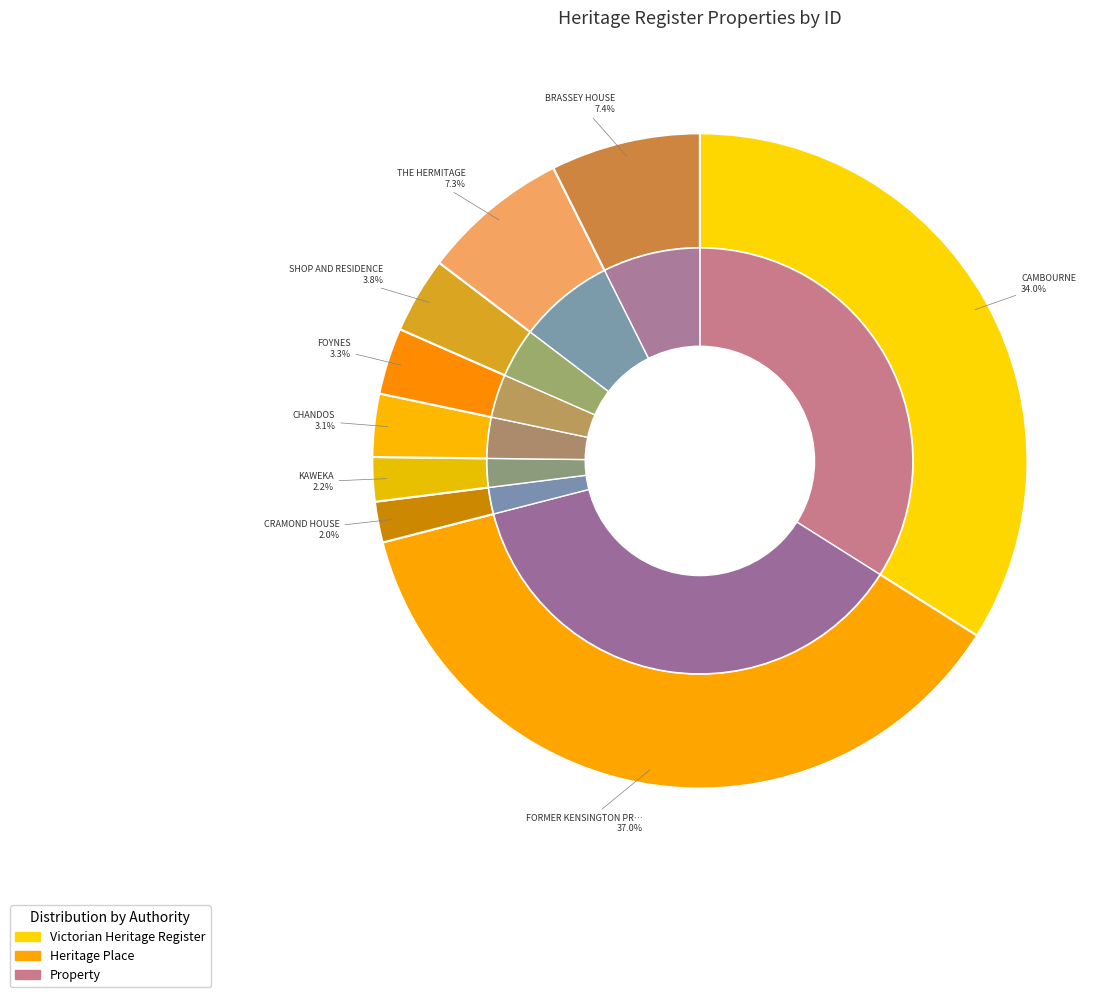

The SHOP AND RESIDENCE slice represents 4% of the pie. True or false?

True